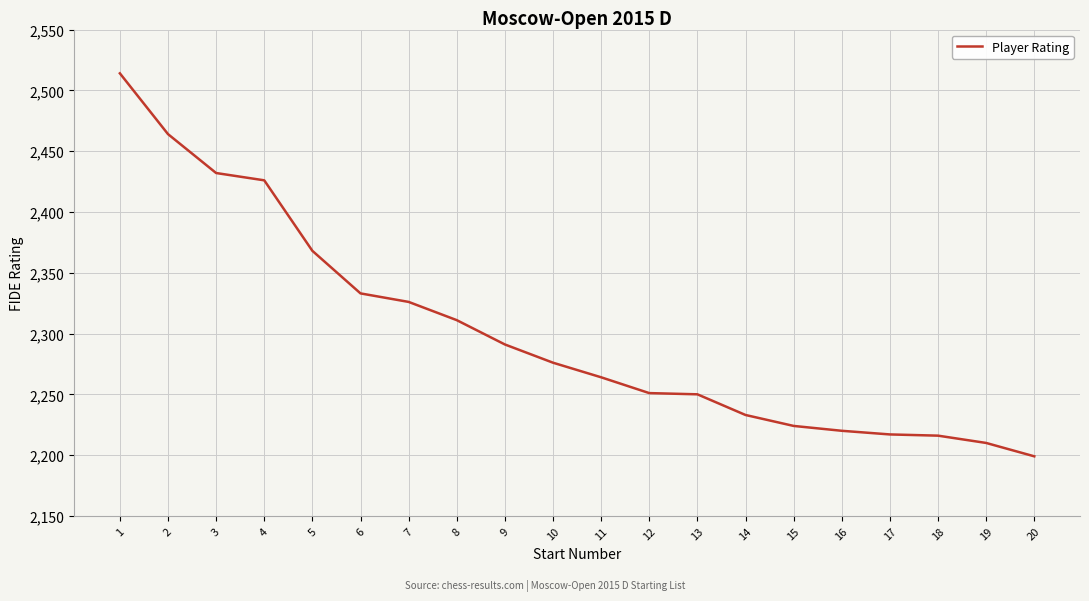

Does the chart display data point markers on the line(s)?

No